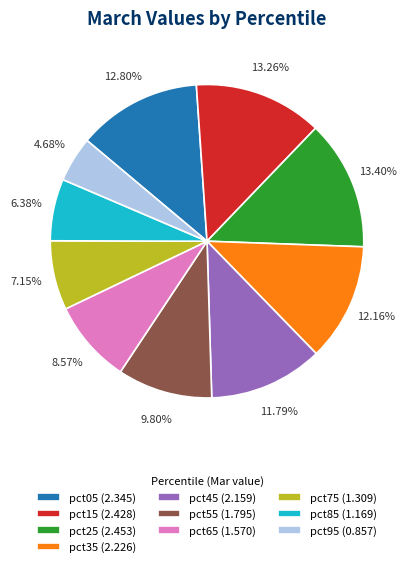

Is pct15 the majority of the pie?

No